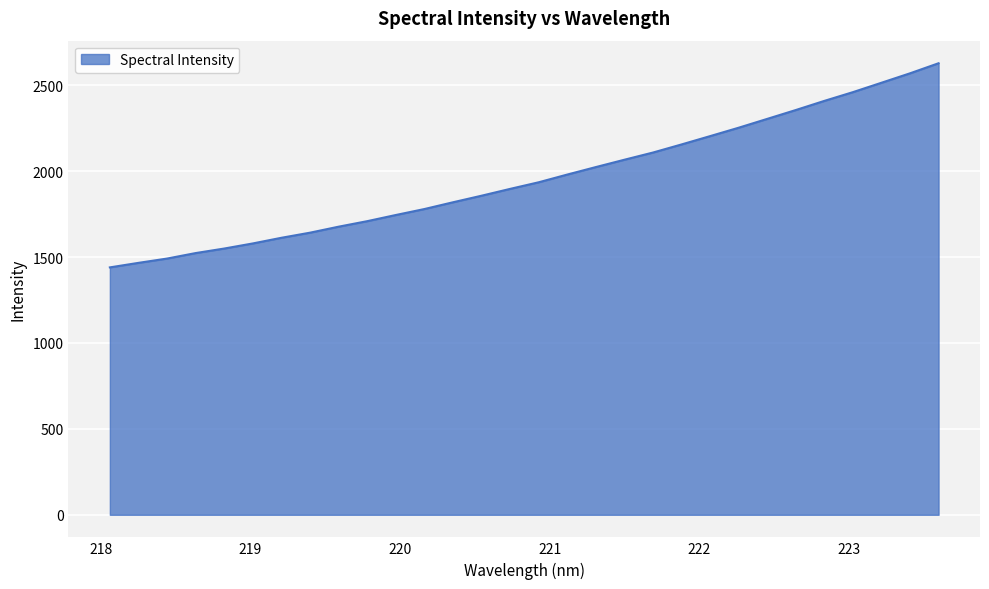

What is the minimum value shown in the chart?

1440.1